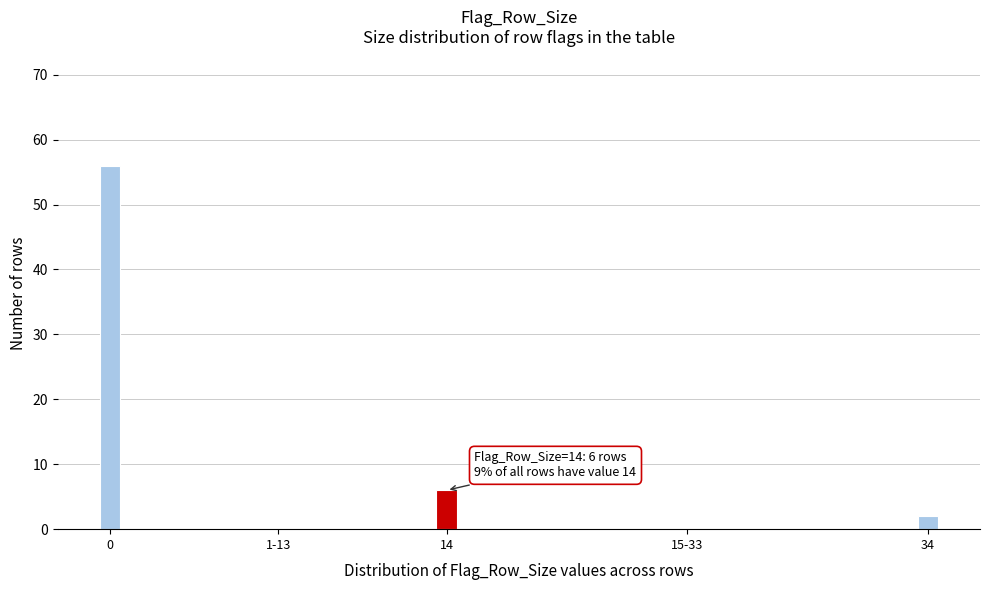

Reading left to right, what are all the values shown in this chart?

0=56	1-13=0	14=6	15-33=0	34=2